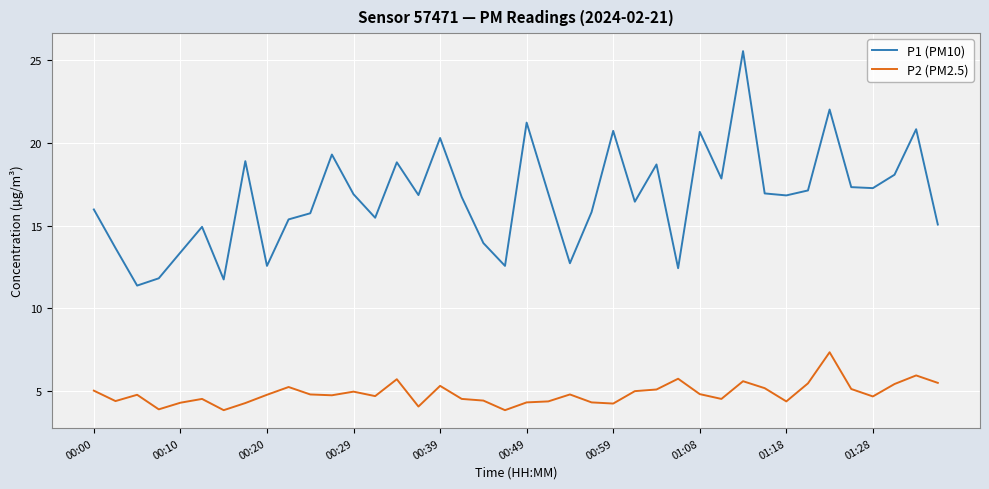

True or false: P1 (PM10) and P2 (PM2.5) cross at least once.

False